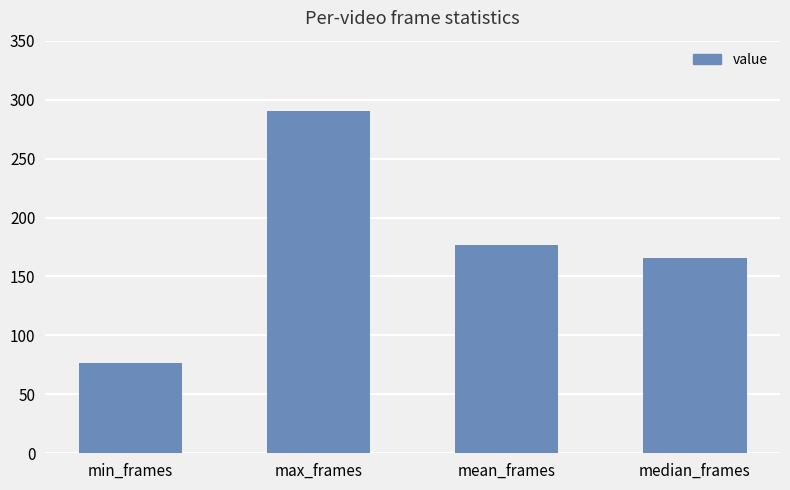

Reading left to right, what are all the values shown in this chart?

min_frames=77	max_frames=290	mean_frames=177	median_frames=166